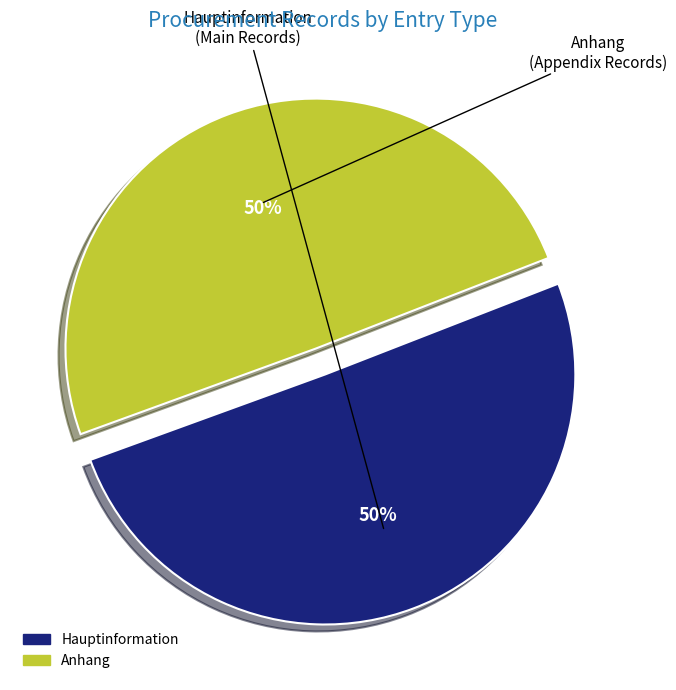

What is the ratio of the value at Anhang to the value at Hauptinformation?

1.0